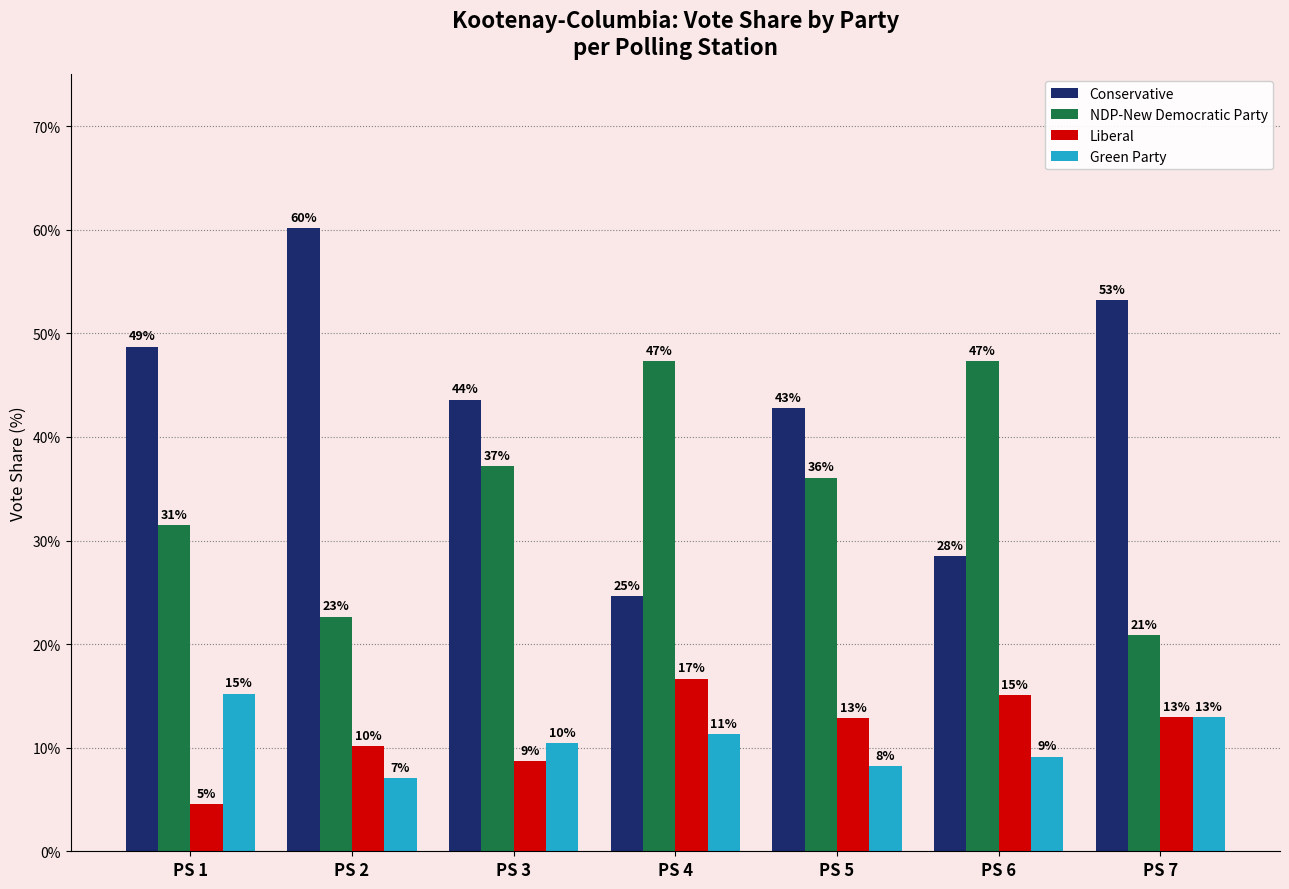

Where does the Green Party series first go above 10?

PS 1